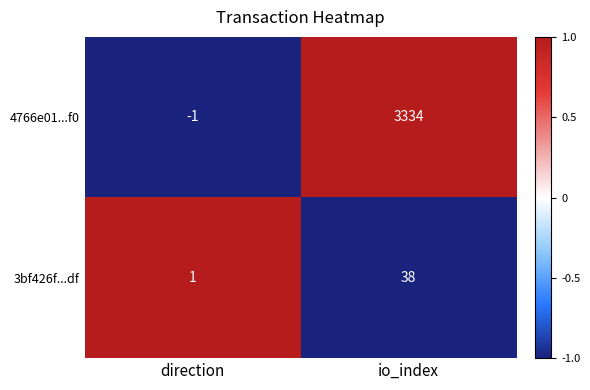

Reading left to right, list all the values displayed in this chart.

4766e01...f0: direction=-1	io_index=3334
3bf426f...df: direction=1	io_index=38